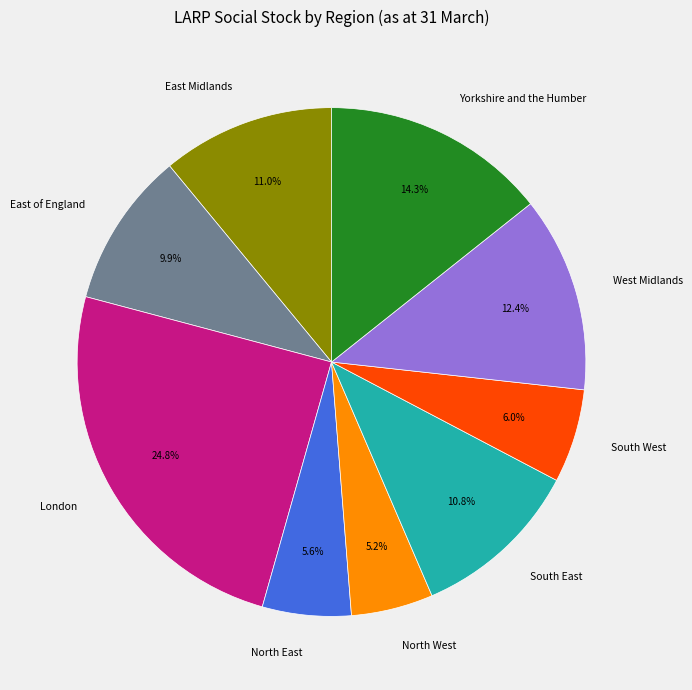

True or false: North West accounts for 5% of the total.

True